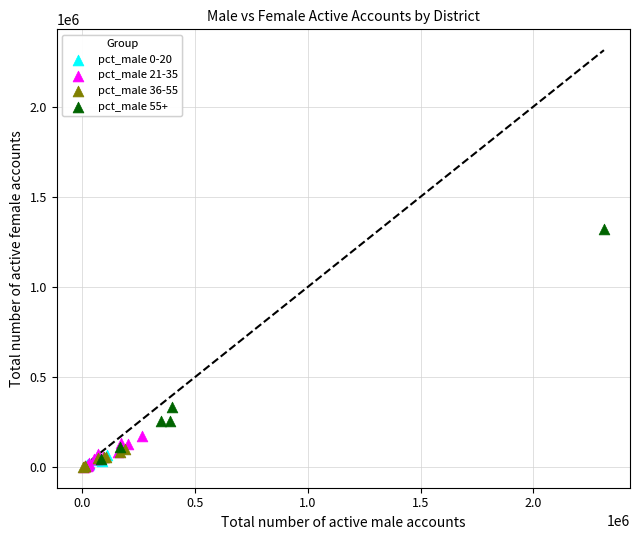

Which series reaches the maximum Y coordinate?

pct_male 55+